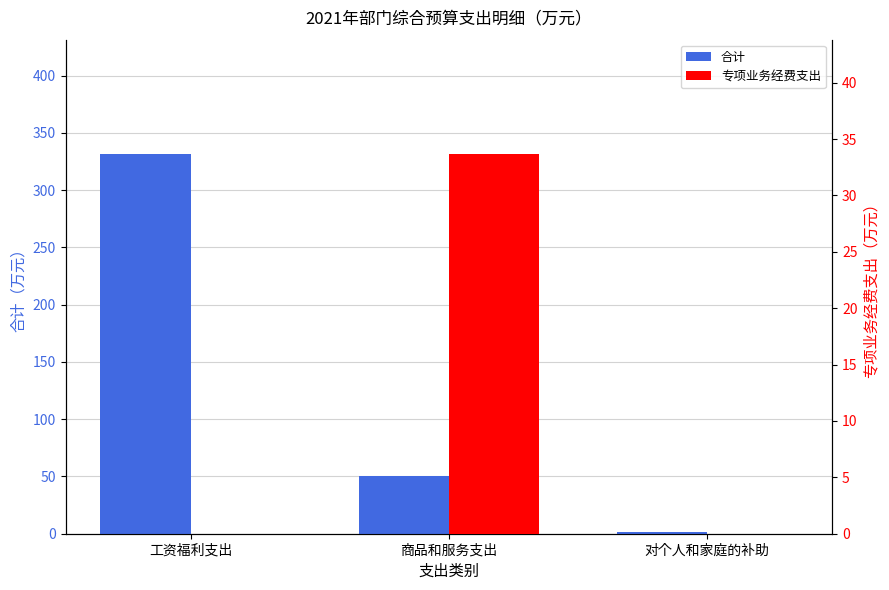

What are all the series names shown in the legend?

合计, 专项业务经费支出